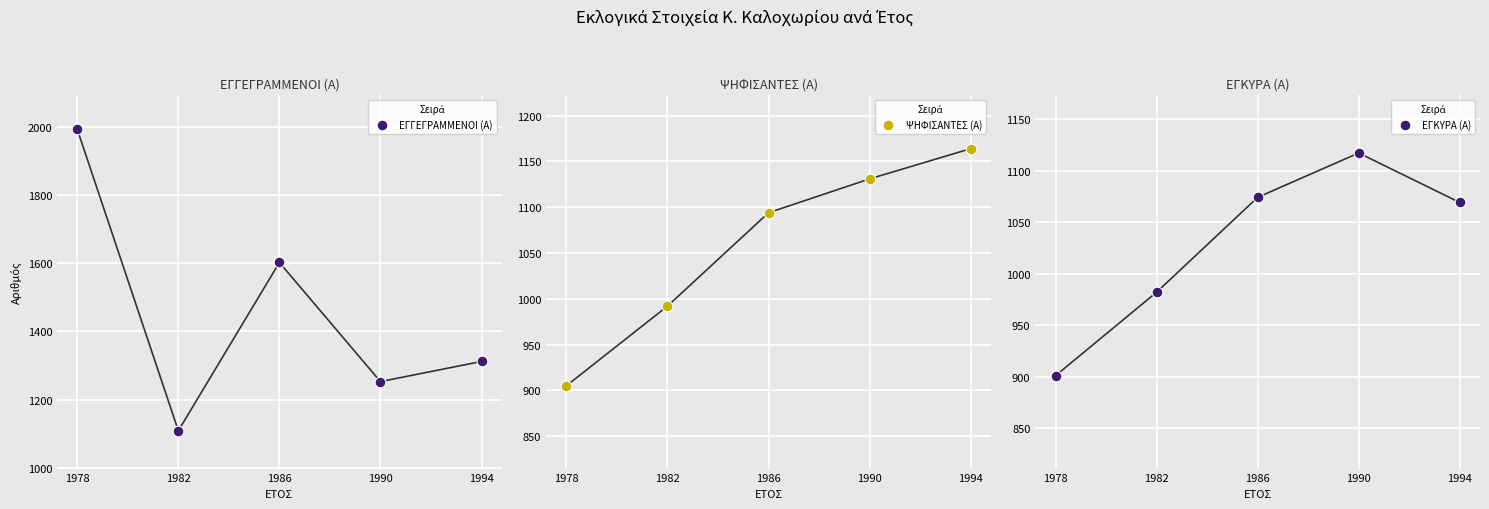

At how many categories does at least one series exceed 1553?

2